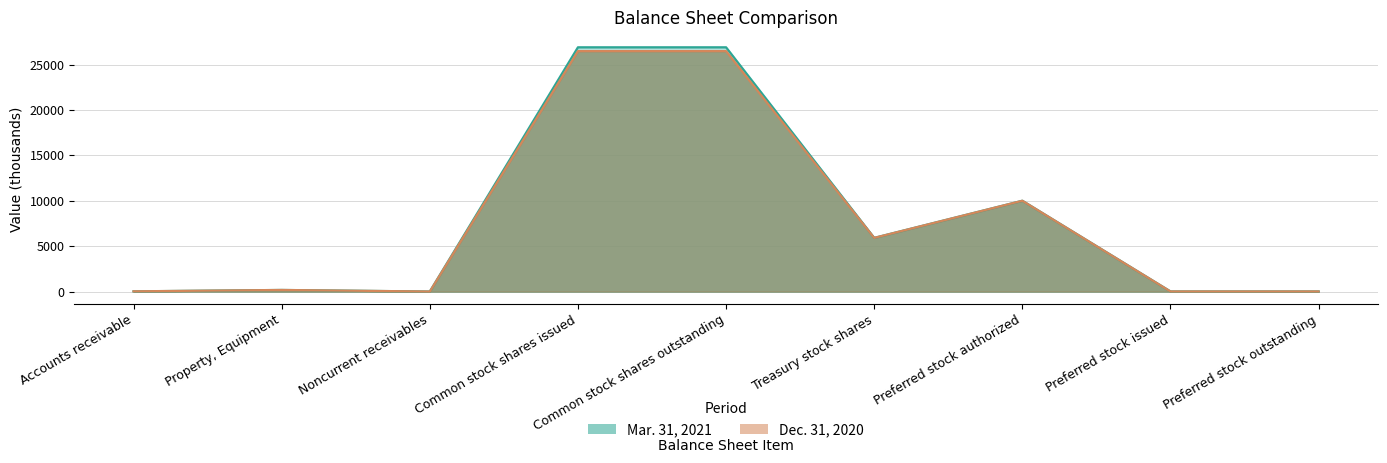

In Dec. 31, 2020, how many points are higher than both neighbors (excluding endpoints)?

2